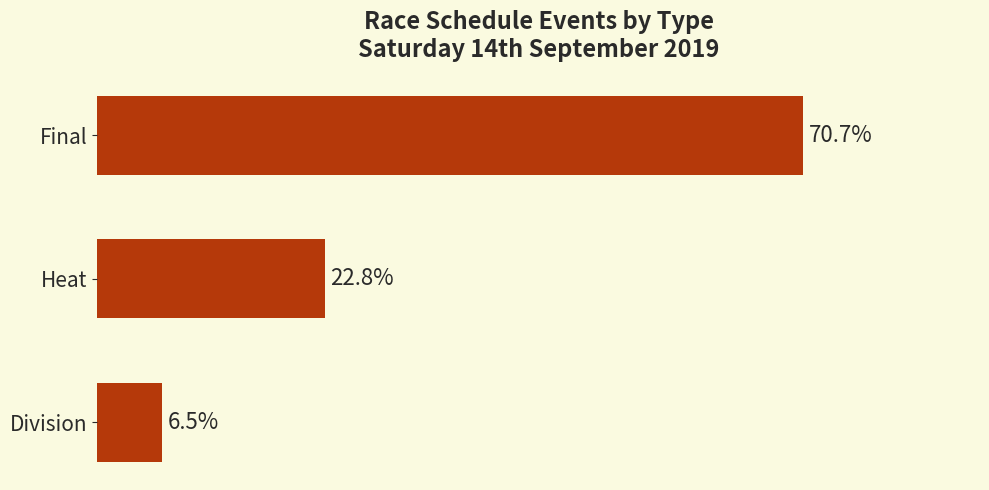

Rank the categories by value from highest to lowest.

Final, Heat, Division